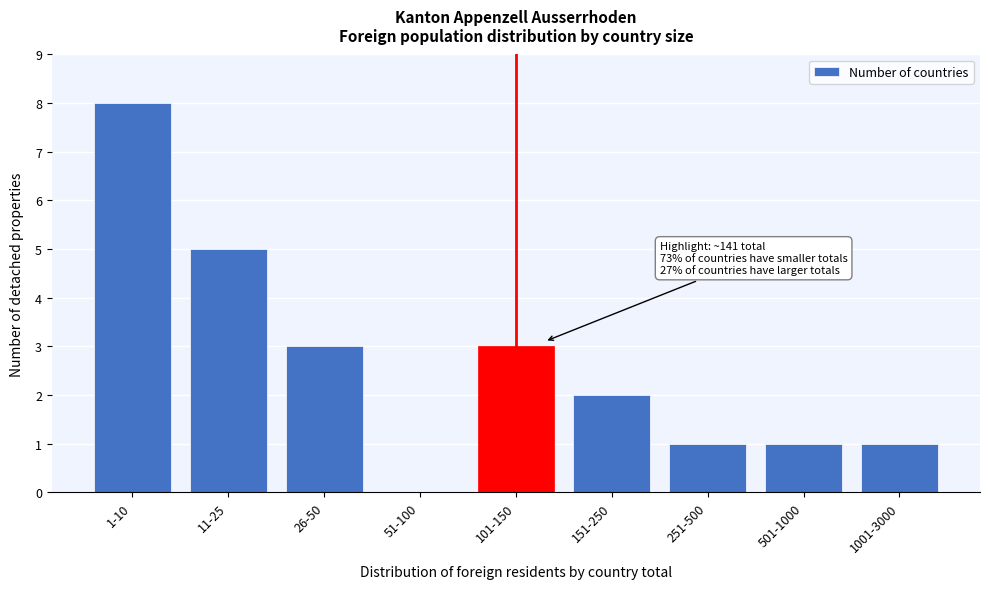

Reading right to left, extract all data points from this chart.

1001-3000=1	501-1000=1	251-500=1	151-250=2	101-150=3	51-100=0	26-50=3	11-25=5	1-10=8